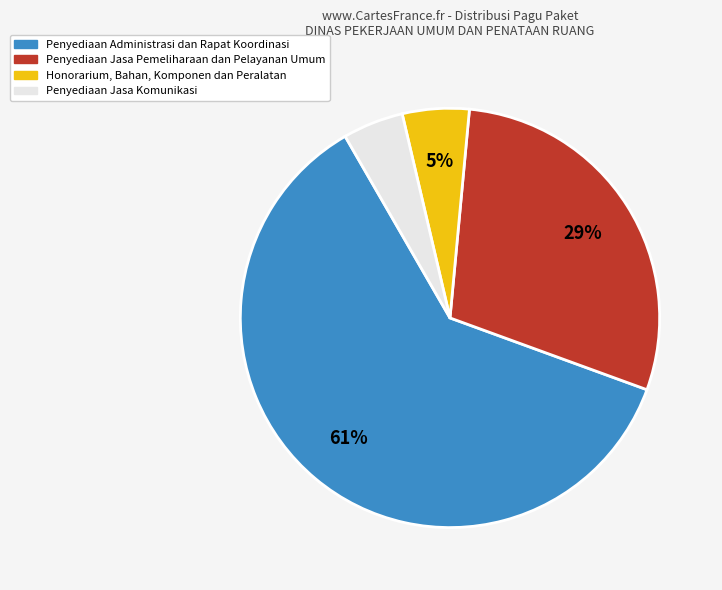

Count the number of slices in the pie.

4